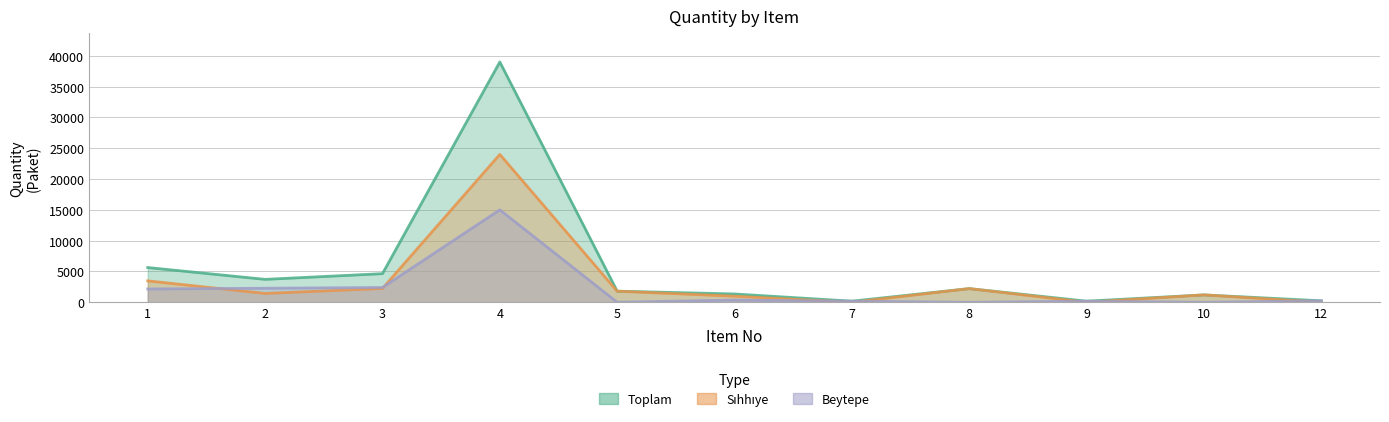

What are all the series names shown in the legend?

Toplam, Sıhhıye, Beytepe